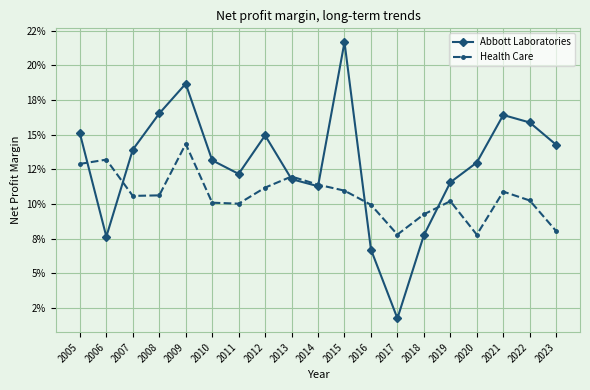

Which series has the widest spread of values?

Abbott Laboratories